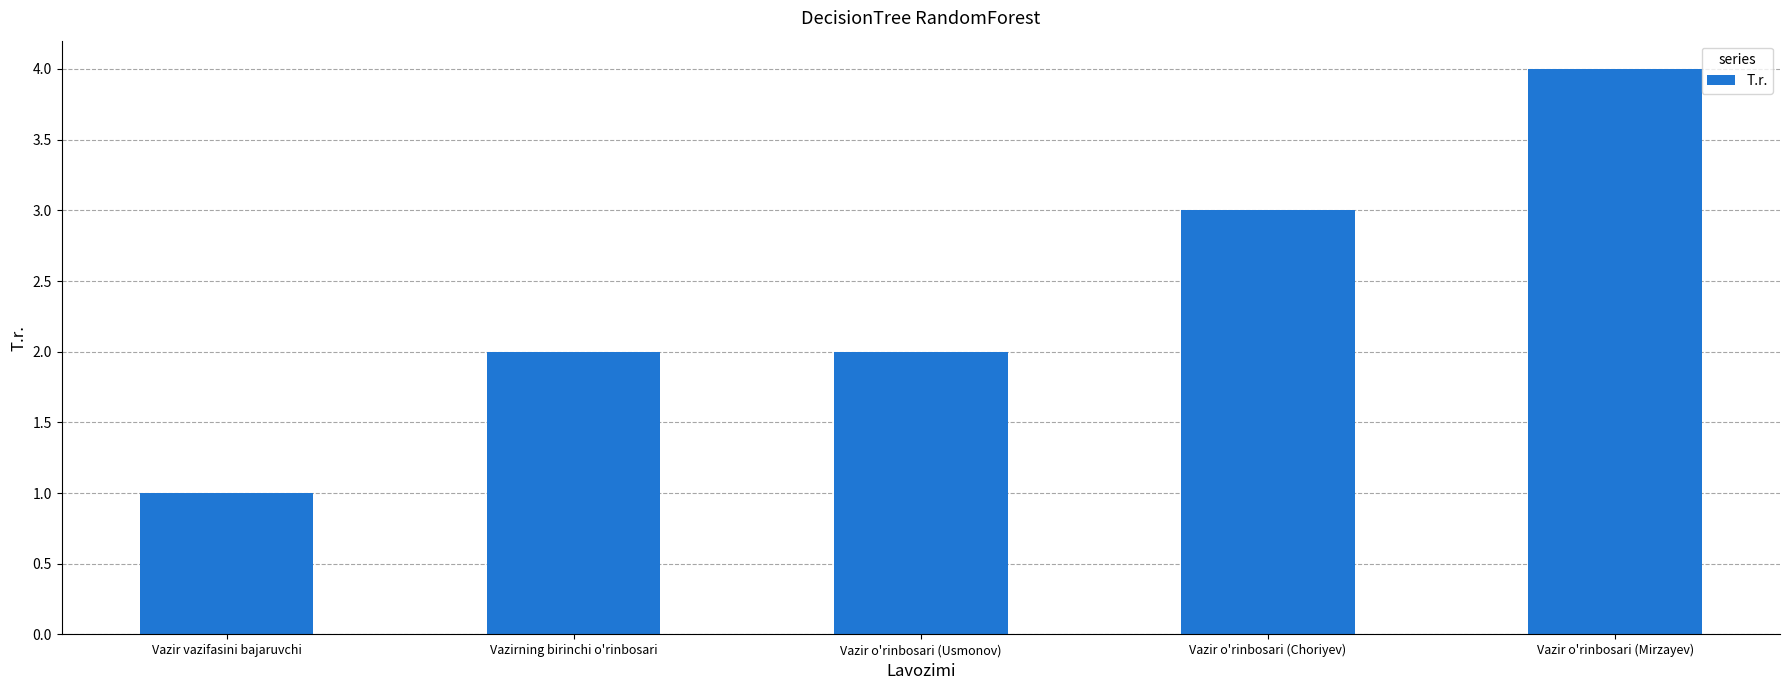

What is the approximate value at Vazir o'rinbosari (Choriyev)?

3